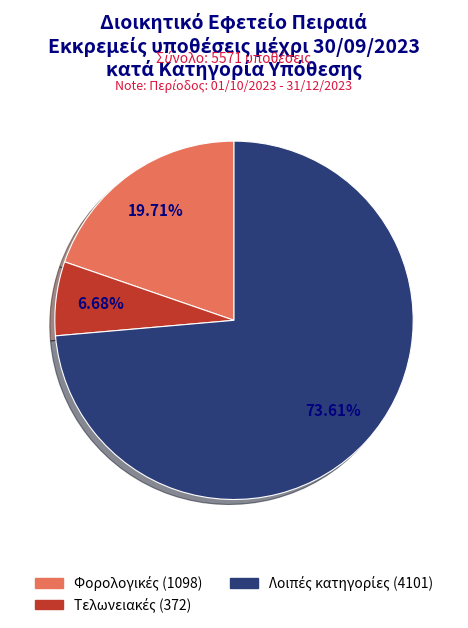

Does any single category account for the majority?

Yes